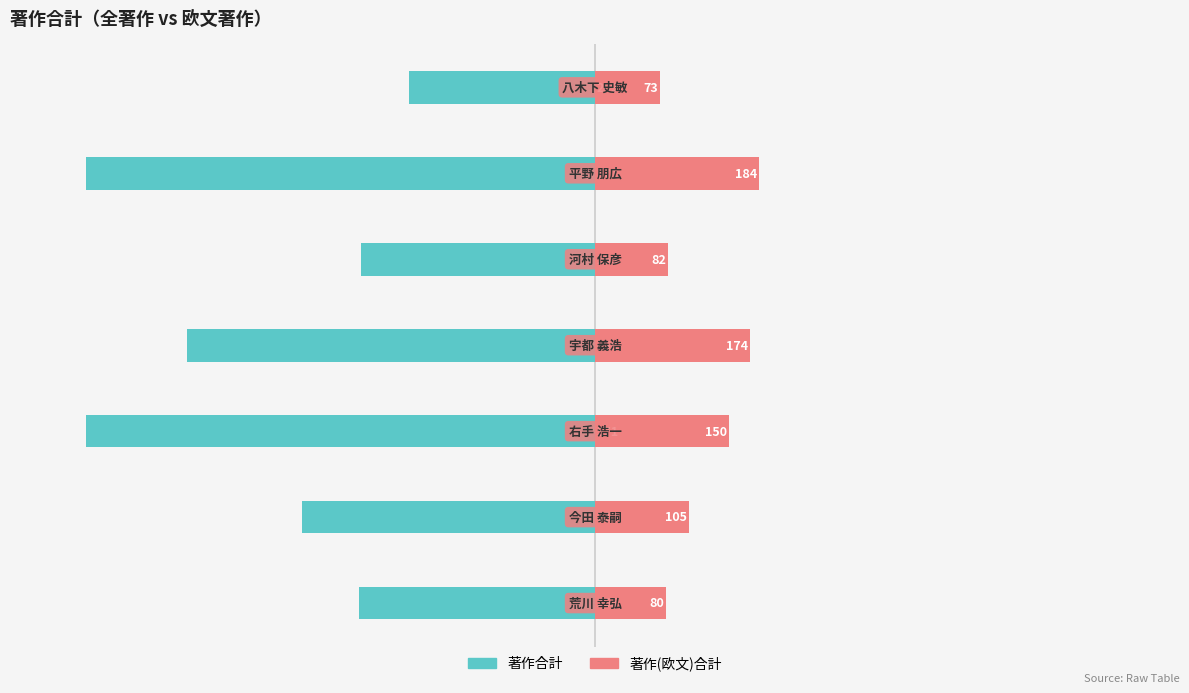

Reading right to left, what are all the values shown in this chart?

著作合計: -209	-571	-263	-458	-571	-329	-265
著作(欧文)合計: 73	184	82	174	150	105	80